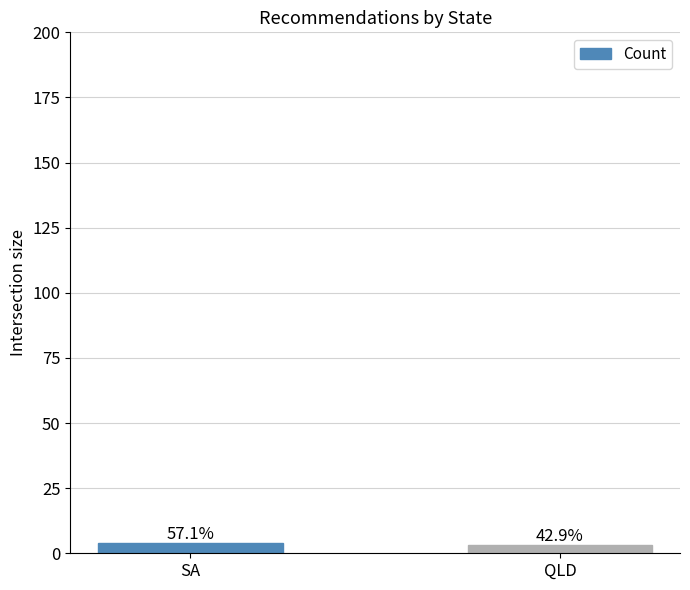

List the labels in order of value, smallest first.

QLD, SA